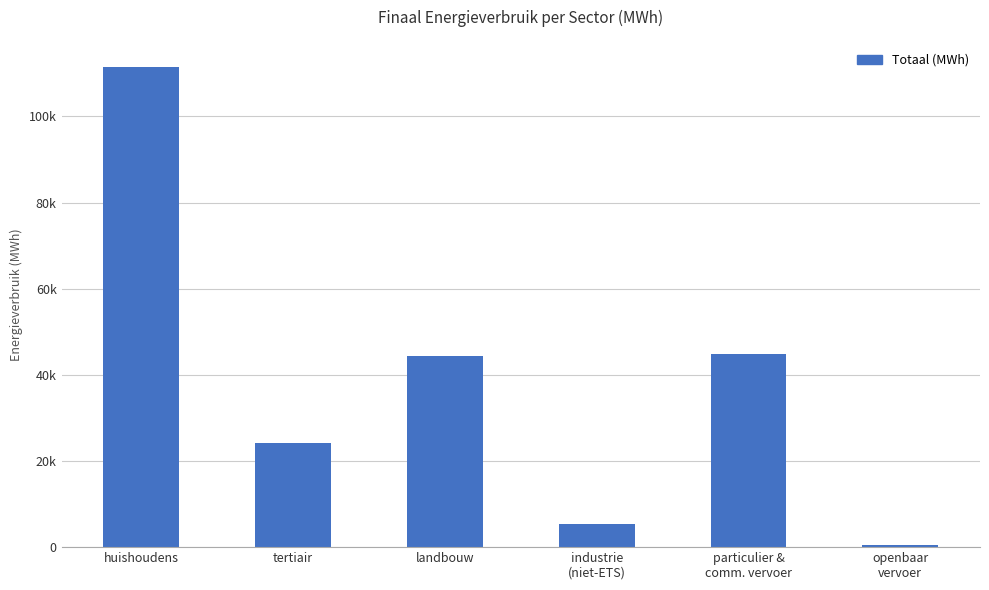

Does the chart contain any negative values?

No